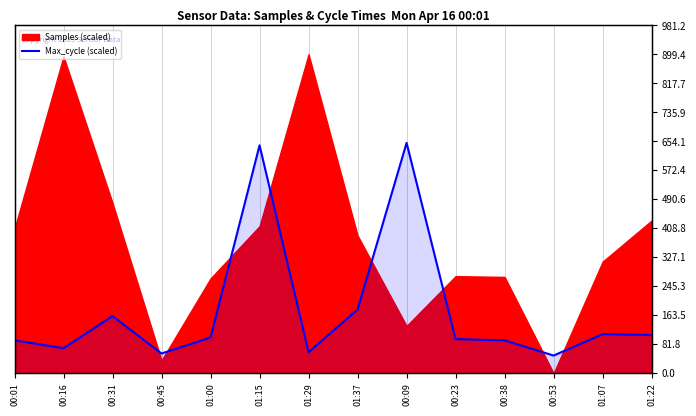

Is it true that the value at 00:23 is 48.4?

False